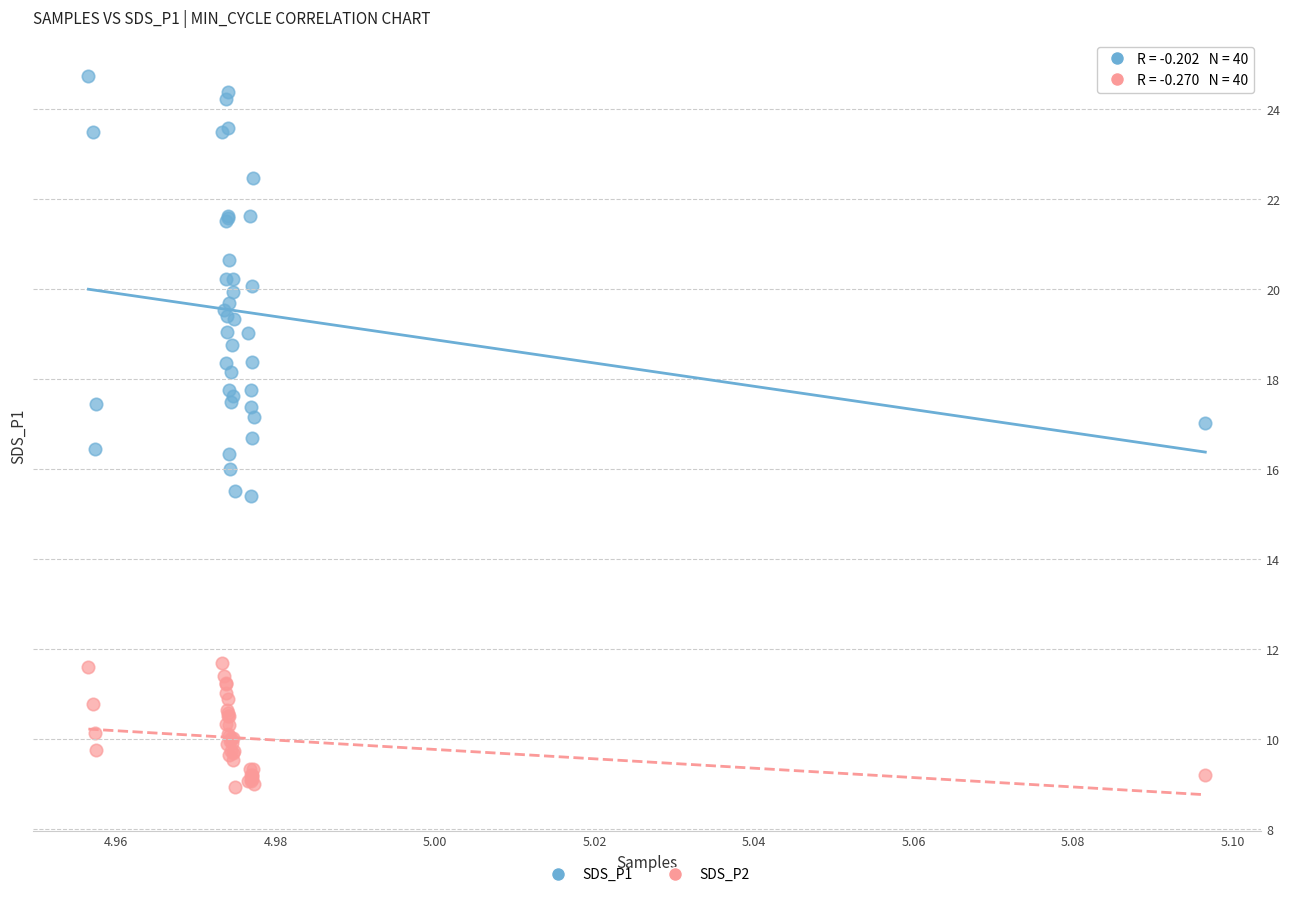

Which series contains the lowest Y value?

SDS_P2